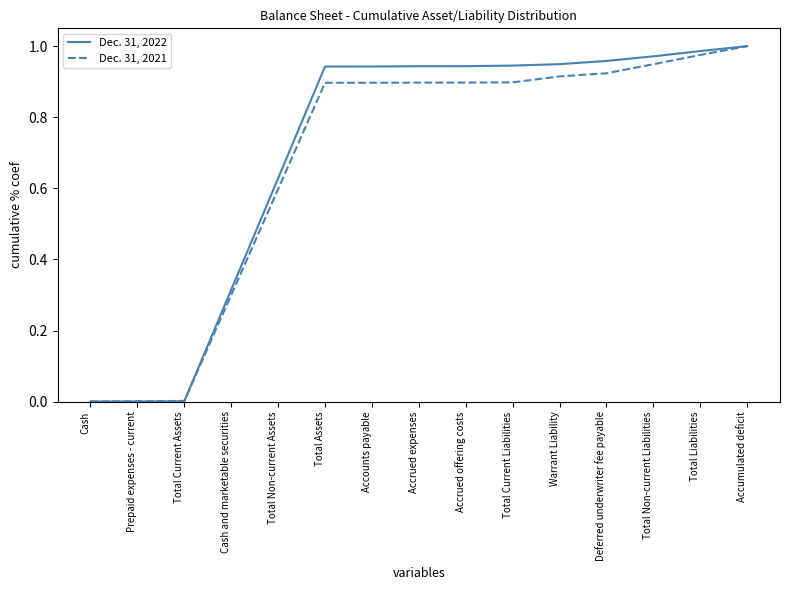

Rank the series by their average value, from highest to lowest.

Dec. 31, 2022, Dec. 31, 2021